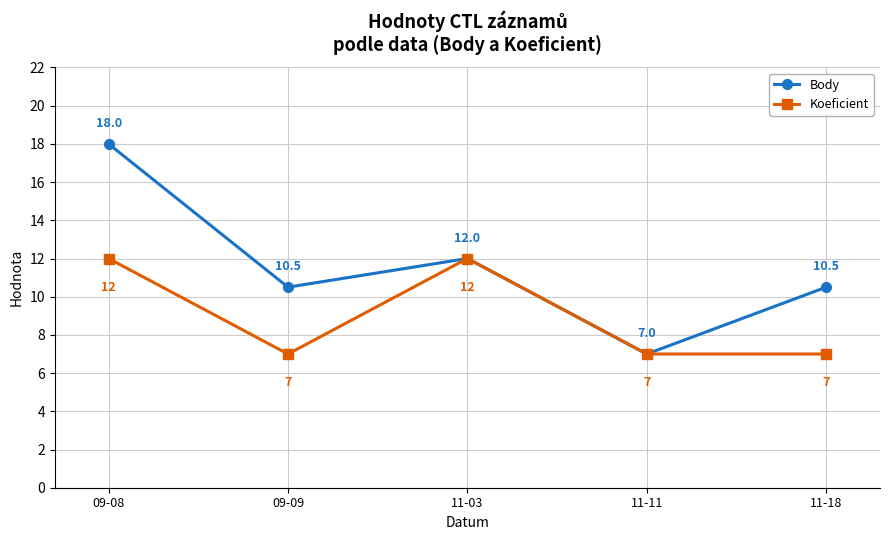

Where is the first local minimum for Koeficient?

09-09